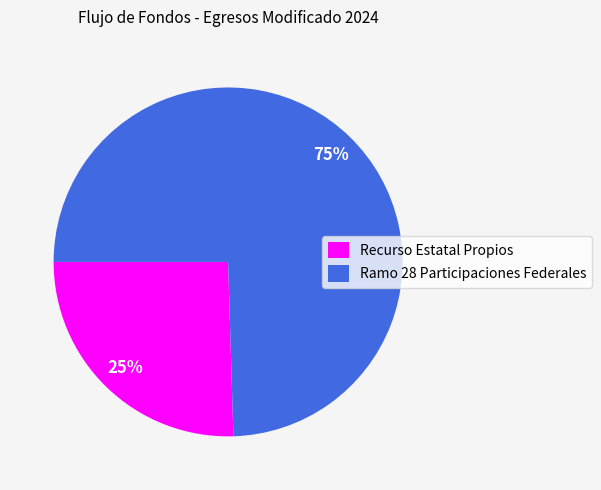

Count the number of slices in the pie.

2